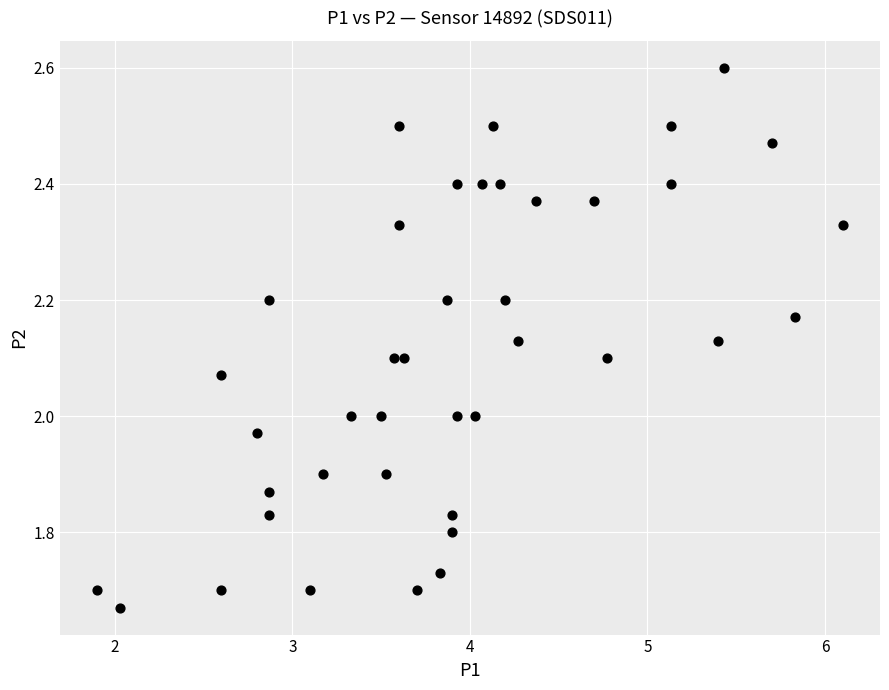

What is the range of X values (max minus min)?

4.2